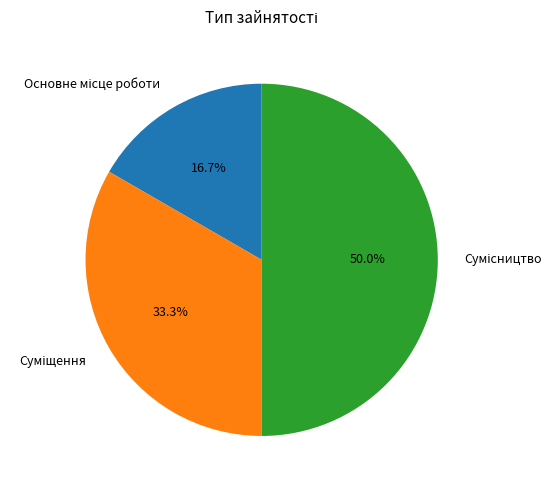

What portion of the pie excludes Суміщення?

66.7%